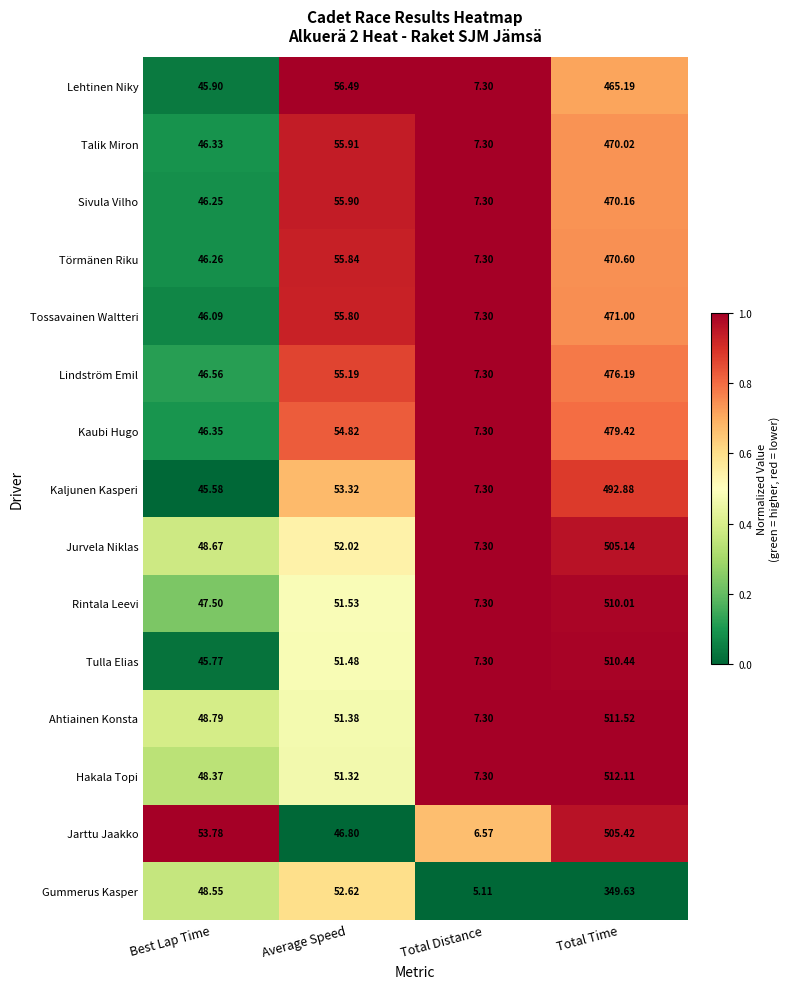

At which category is the sum across all series the highest?

Total Time